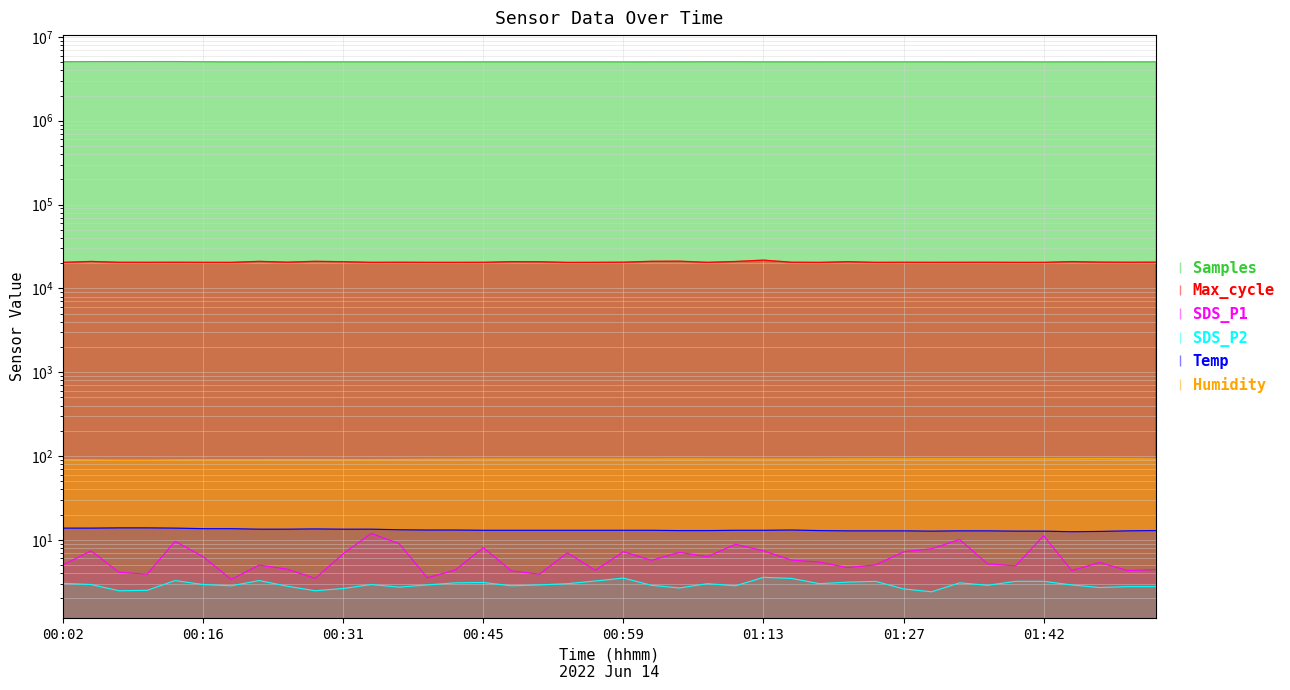

List the labels in order of SDS_P2 value, largest first.

01:13, 00:59, 01:16, 00:14, 00:22, 00:56, 01:25, 01:39, 01:42, 01:22, 00:45, 00:42, 01:33, 00:02, 00:53, 01:07, 01:19, 00:05, 00:16, 00:33, 00:39, 00:50, 01:45, 01:02, 01:36, 00:19, 00:47, 01:10, 00:25, 01:54, 01:56, 00:36, 01:47, 01:05, 00:31, 01:27, 00:11, 00:08, 00:28, 01:30